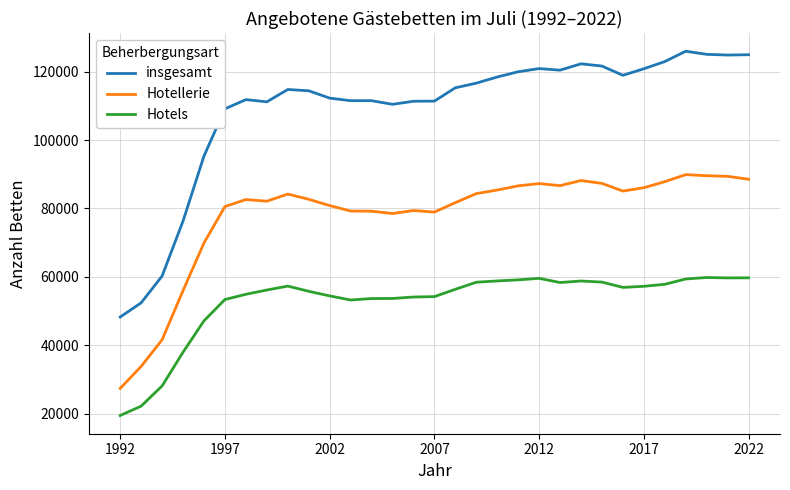

In Hotels, how many points are higher than both neighbors (excluding endpoints)?

4